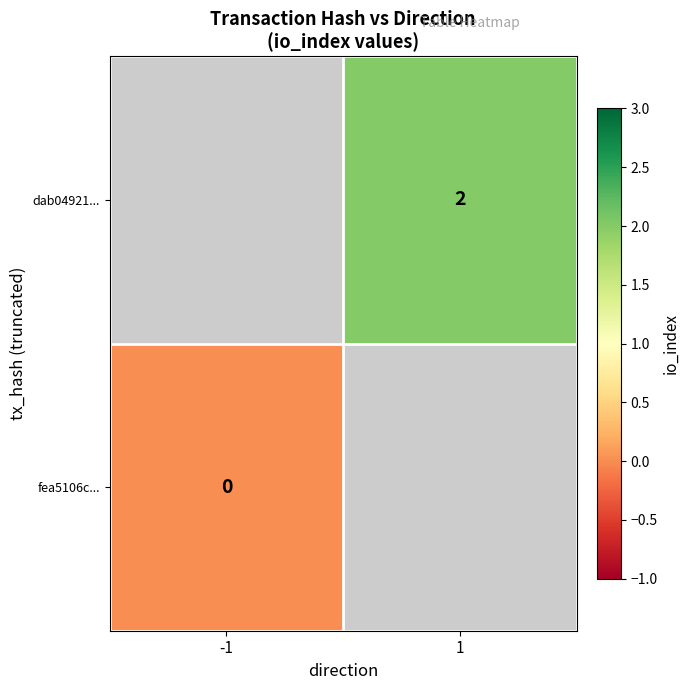

The dab04921... series shows 3.2 at 1. True or false?

False